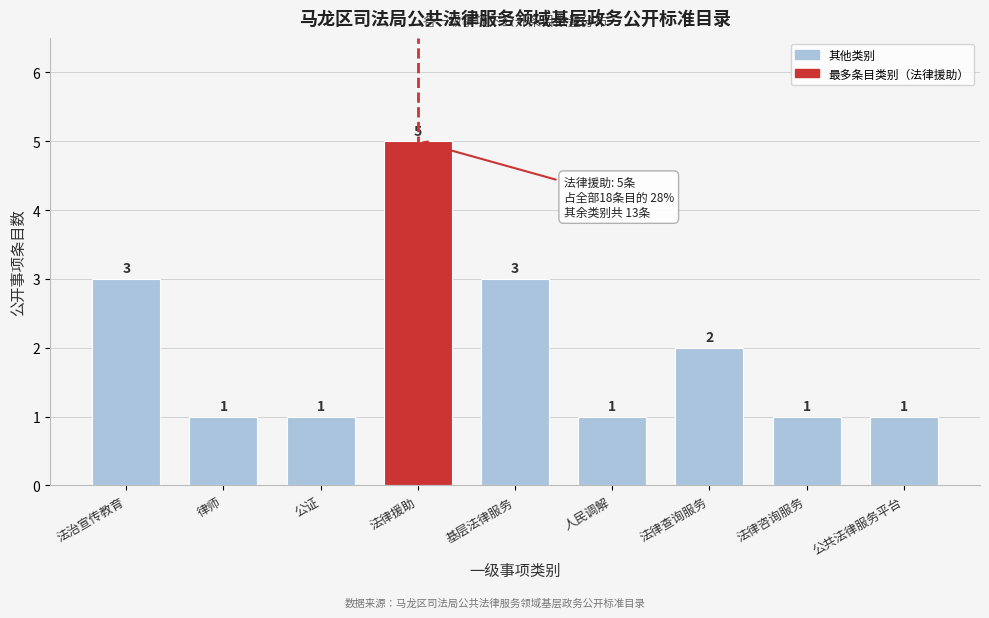

Reading left to right, transcribe all the data shown in this chart.

法治宣传教育=3	律师=1	公证=1	法律援助=5	基层法律服务=3	人民调解=1	法律查询服务=2	法律咨询服务=1	公共法律服务平台=1